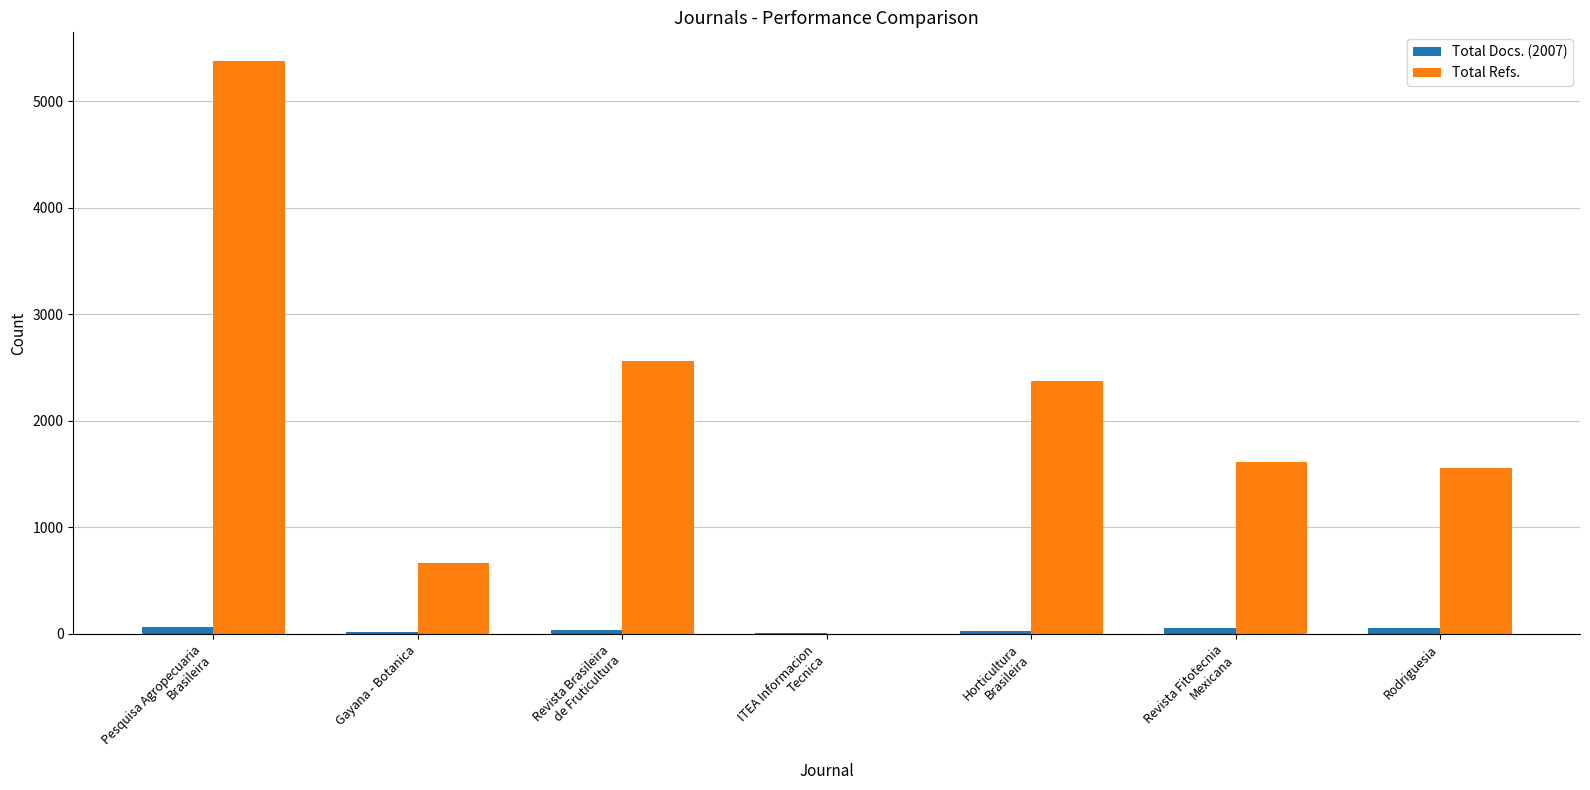

Which series has the largest total across all categories?

Total Refs.